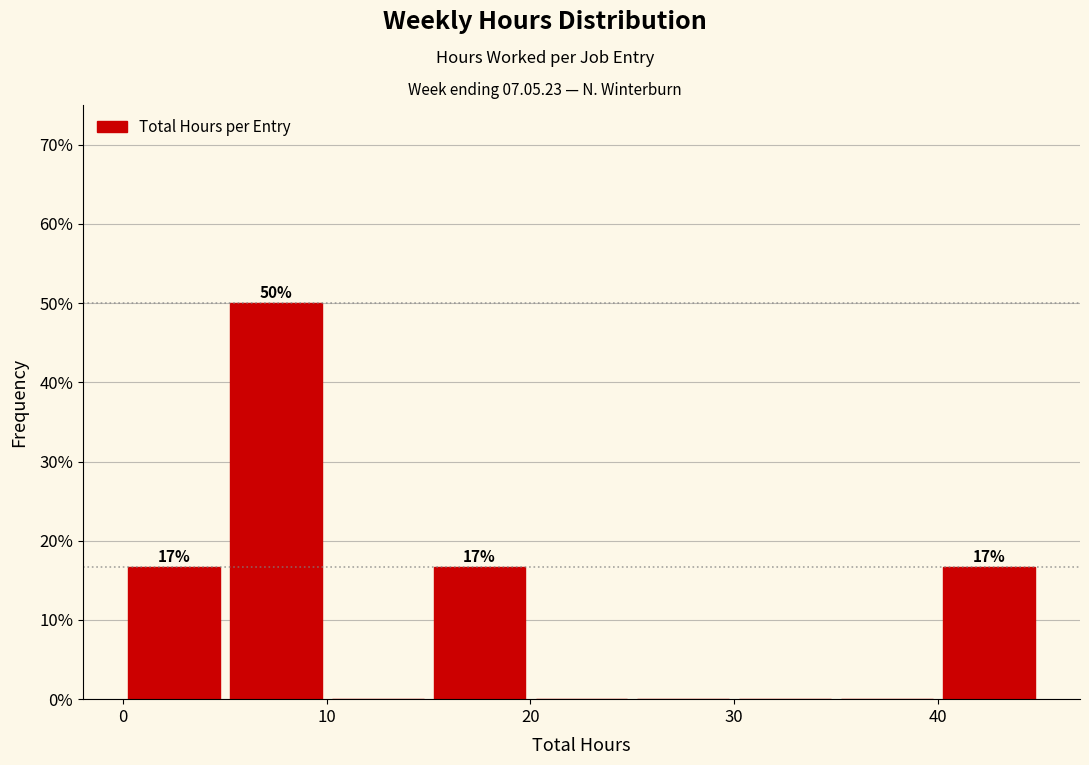

Which range on the x-axis has the tallest bar?

5 to 10